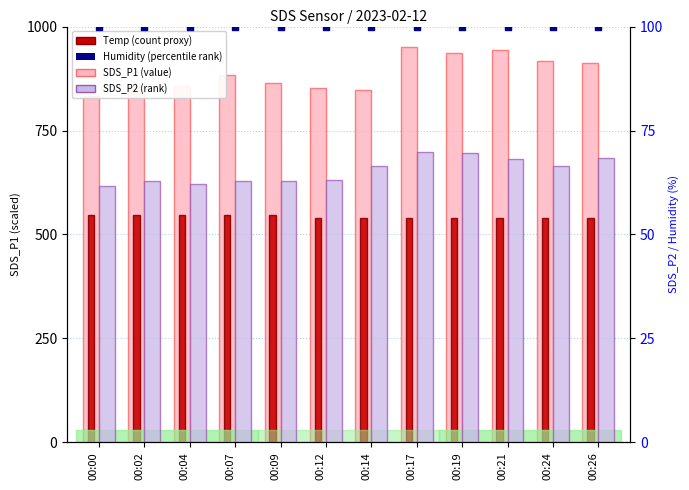

At which category is the sum across all series the highest?

00:17